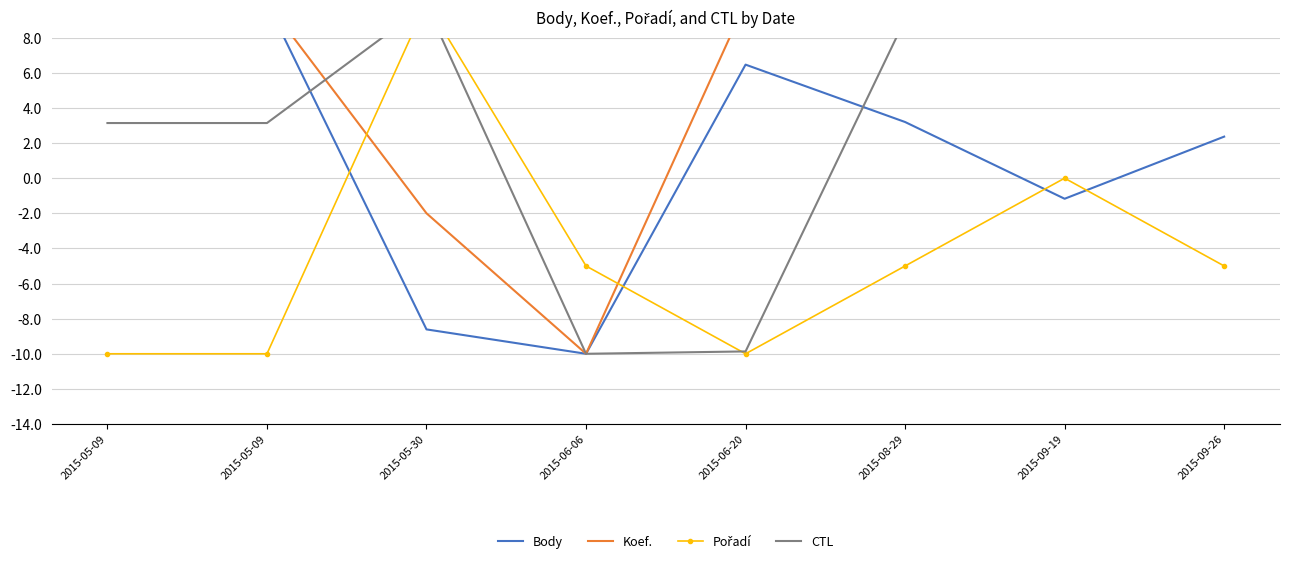

What are all the series names shown in the legend?

Body, Koef., Pořadí, CTL